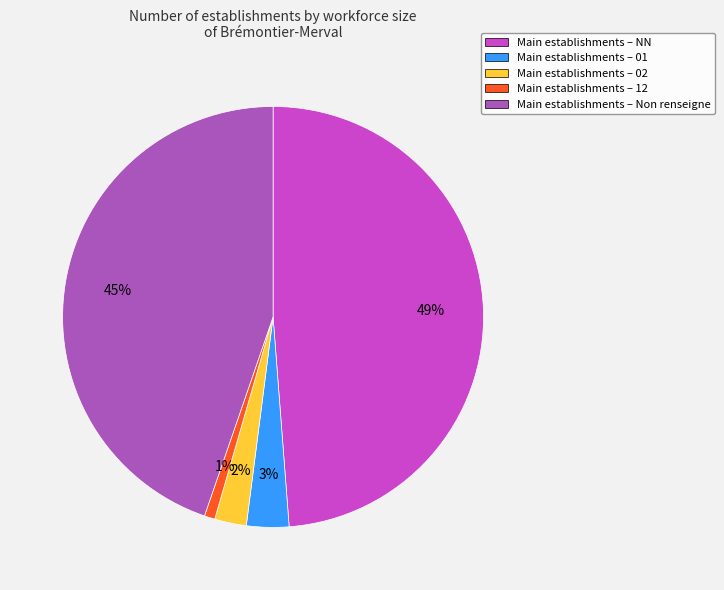

Rank the categories by value from highest to lowest.

Main establishments – NN, Main establishments – Non renseigne, Main establishments – 01, Main establishments – 02, Main establishments – 12